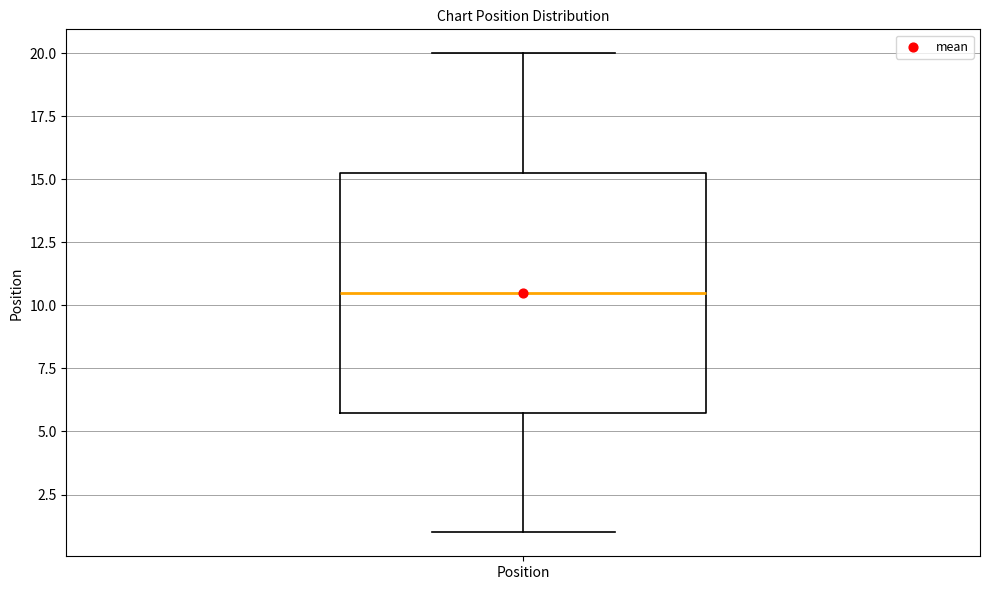

Transcribe this box plot: give where the median line is, the range the box spans, and where the two whiskers end, as read against the y-axis. The values are not printed on the chart, so give them approximately, as read against the axis.

median 10.5, box 6.0 to 15.5, whiskers 1.0 to 20.0